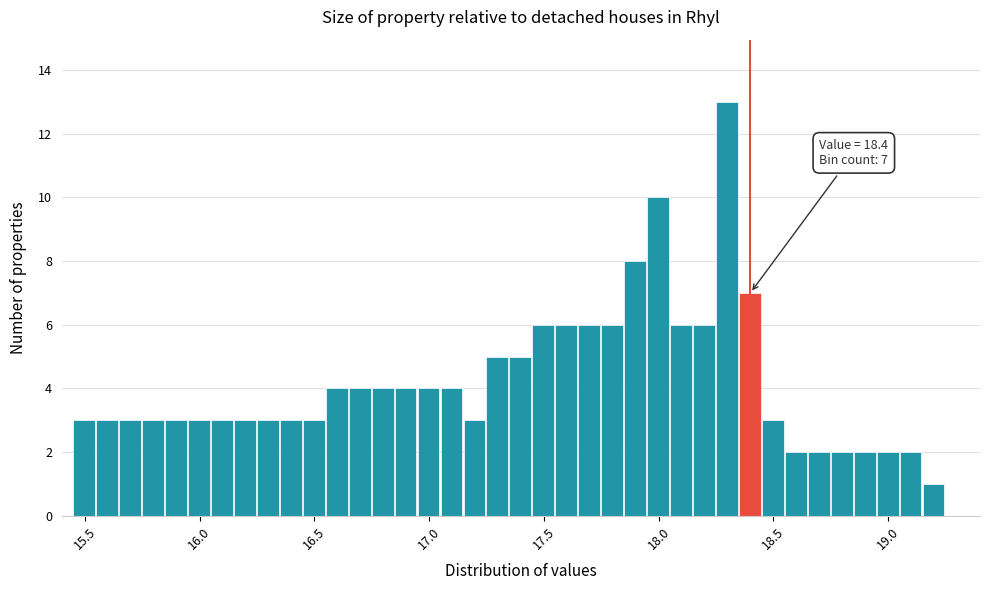

Around what value on the x-axis is the tallest bar? Give the approximate position of its centre, as read against the axis.

18.30